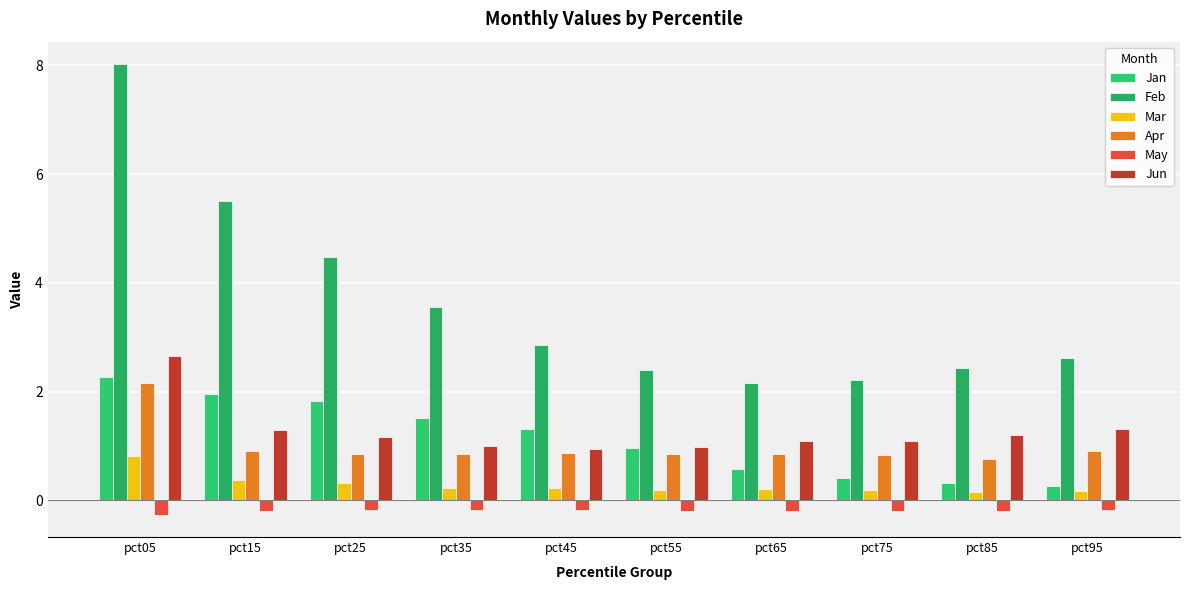

Is it true that Mar equals 0.1 at pct95?

False